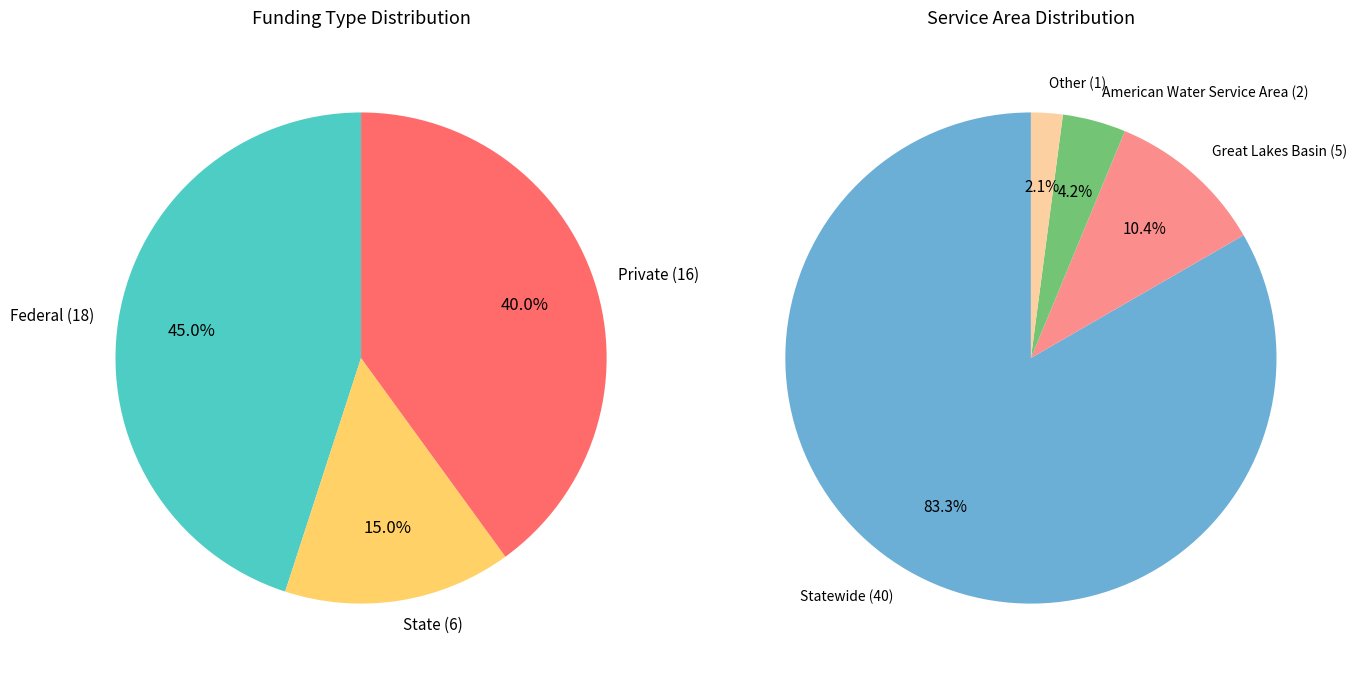

The American Water Service Area slice represents 4% of the pie. True or false?

True